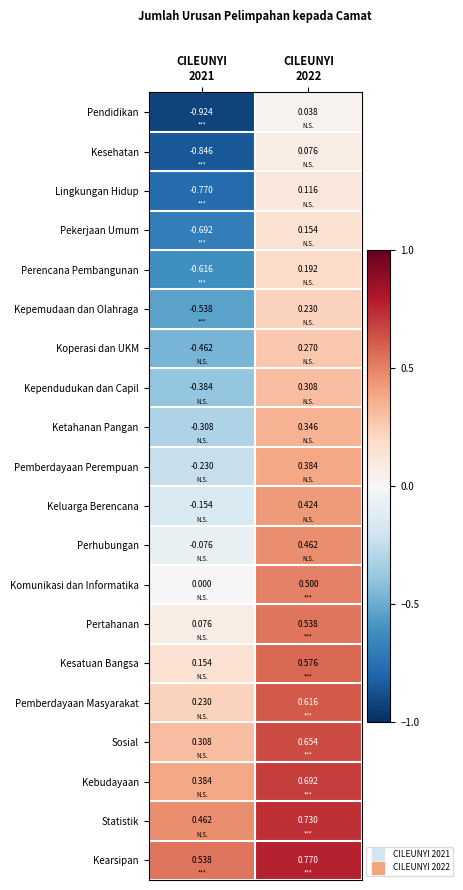

Which series has the largest total across all categories?

Kearsipan